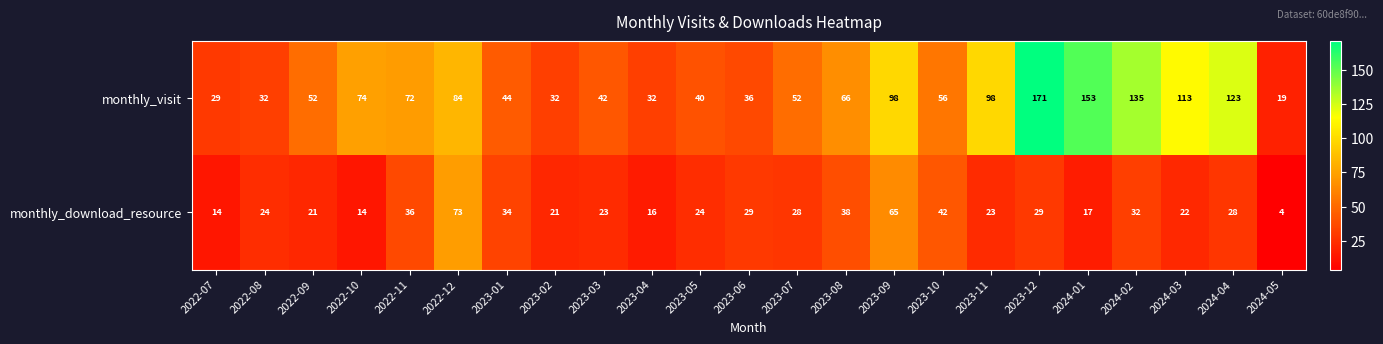

Which category has the highest value in the monthly_download_resource series?

2022-12